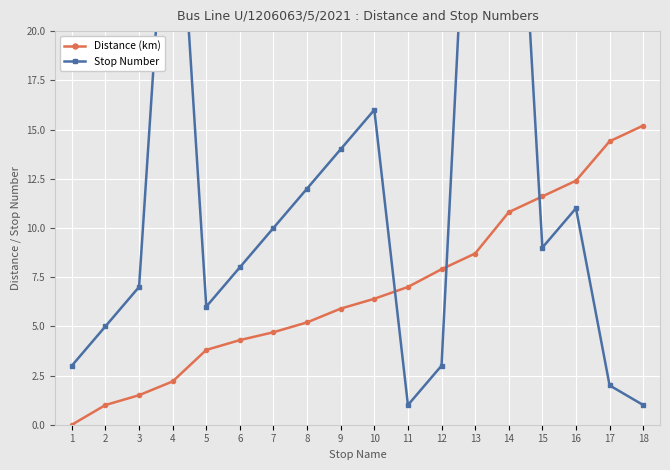

How many lines are shown in the chart?

2